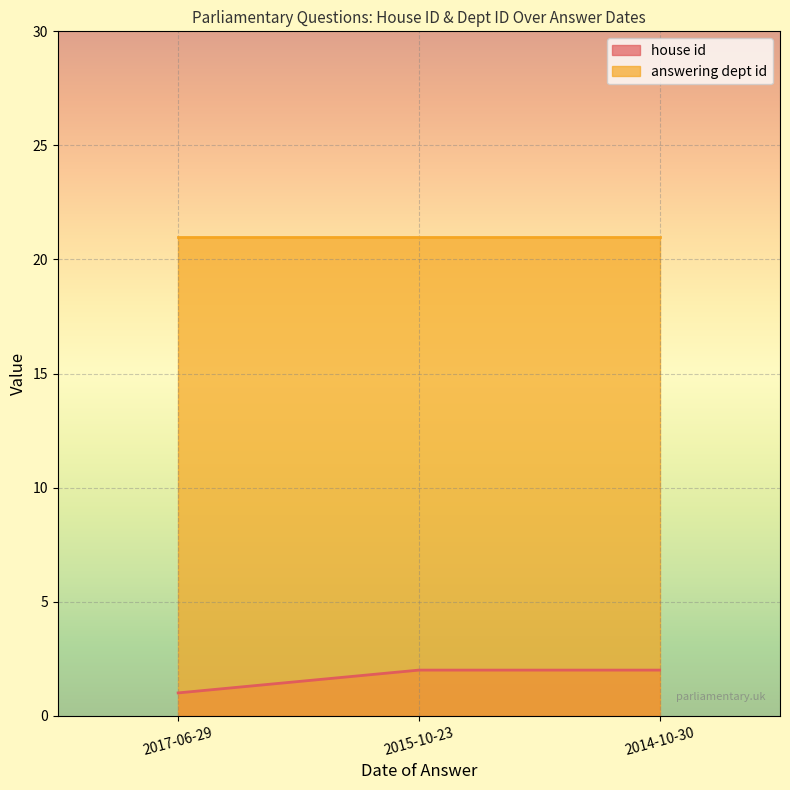

At which category does the chart reach its minimum across all series?

2017-06-29